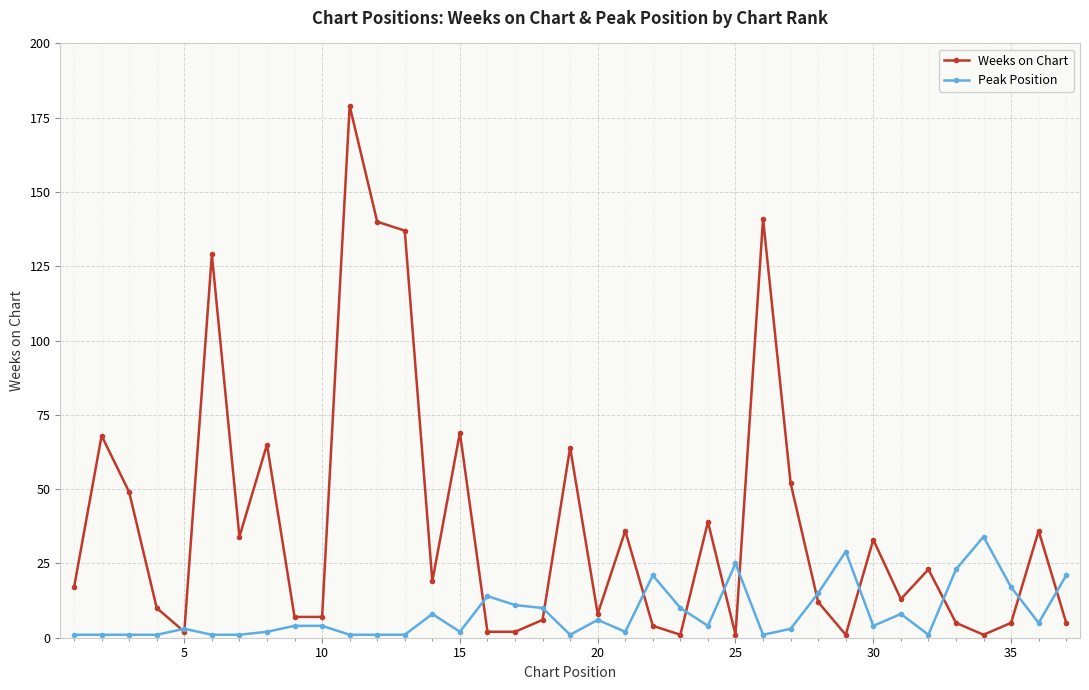

List the series in order of their overall mean, highest first.

Weeks on Chart, Peak Position